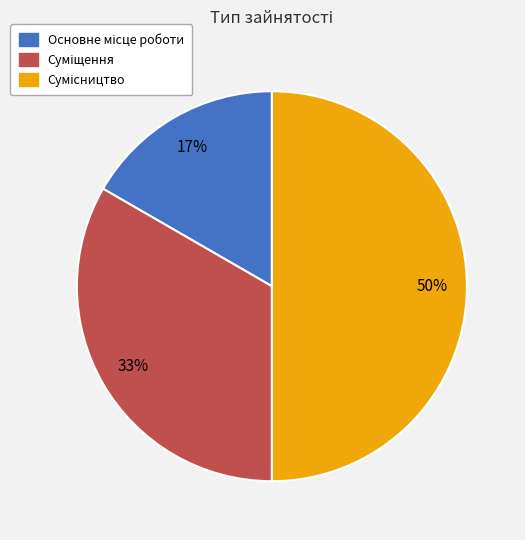

To the nearest percent, what is the average slice percentage?

33%